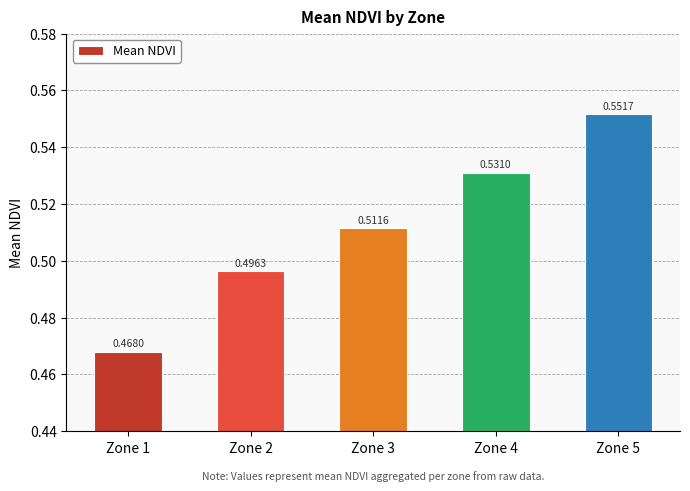

At which category does the chart reach its minimum across all series?

Zone 1